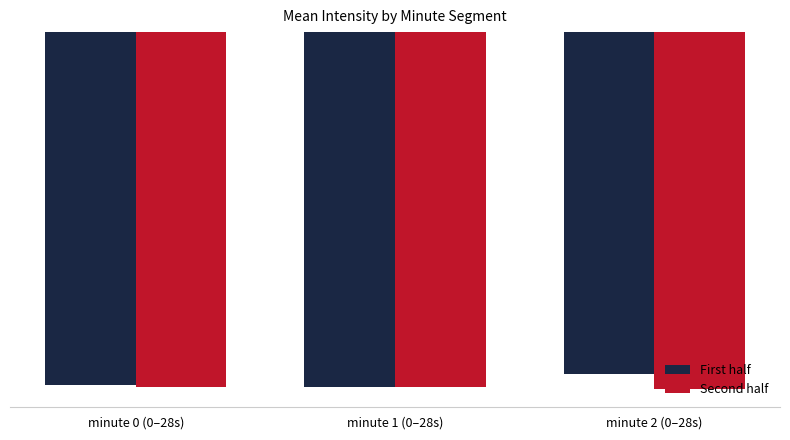

Rank the series by their average value, from highest to lowest.

First half, Second half